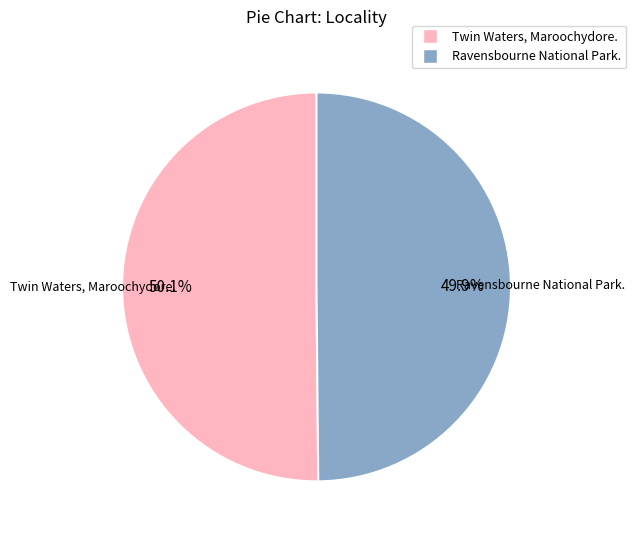

Approximately how many times larger is the value at Ravensbourne National Park. compared to Twin Waters, Maroochydore.?

1.0